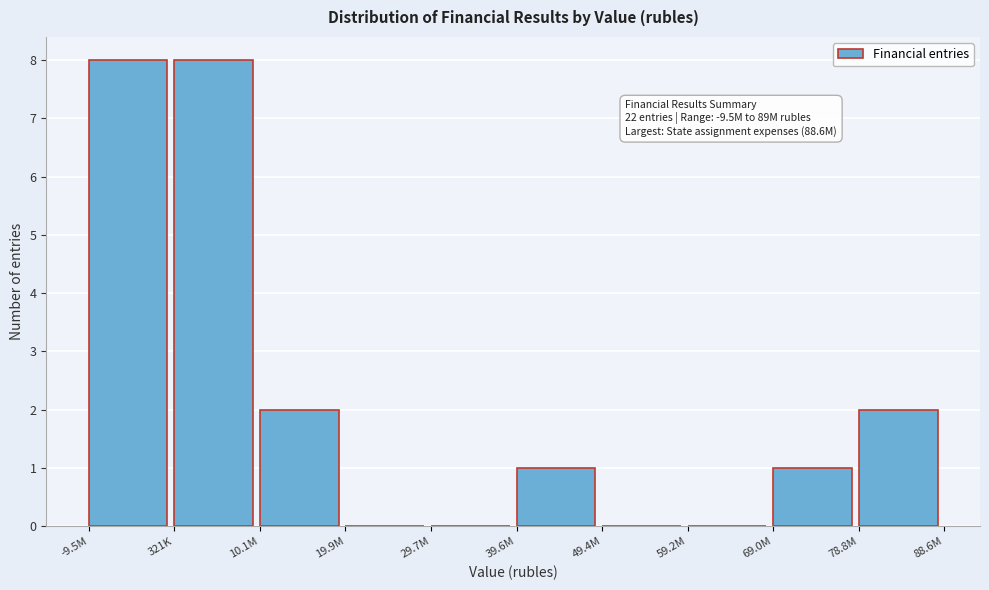

Reading left to right, transcribe all the data shown in this chart.

-9.5M=8	321K=8	10.1M=2	19.9M=0	29.7M=0	39.6M=1	49.4M=0	59.2M=0	69.0M=1	78.8M=2